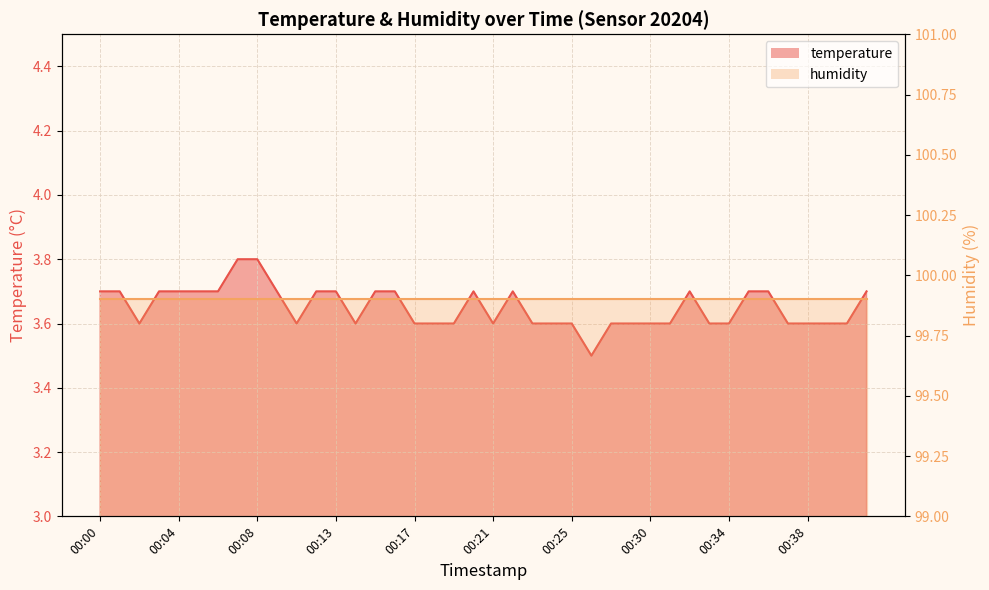

Reading left to right, extract all data points from this chart.

00:00=3.7	00:01=3.7	00:02=3.6	00:03=3.7	00:04=3.7	00:05=3.7	00:06=3.7	00:07=3.8	00:08=3.8	00:09=3.7	00:11=3.6	00:12=3.7	00:13=3.7	00:14=3.6	00:15=3.7	00:16=3.7	00:17=3.6	00:18=3.6	00:19=3.6	00:20=3.7	00:21=3.6	00:22=3.7	00:23=3.6	00:24=3.6	00:25=3.6	00:26=3.5	00:27=3.6	00:28=3.6	00:30=3.6	00:31=3.6	00:32=3.7	00:33=3.6	00:34=3.6	00:35=3.7	00:36=3.7	00:37=3.6	00:38=3.6	00:39=3.6	00:40=3.6	00:41=3.7